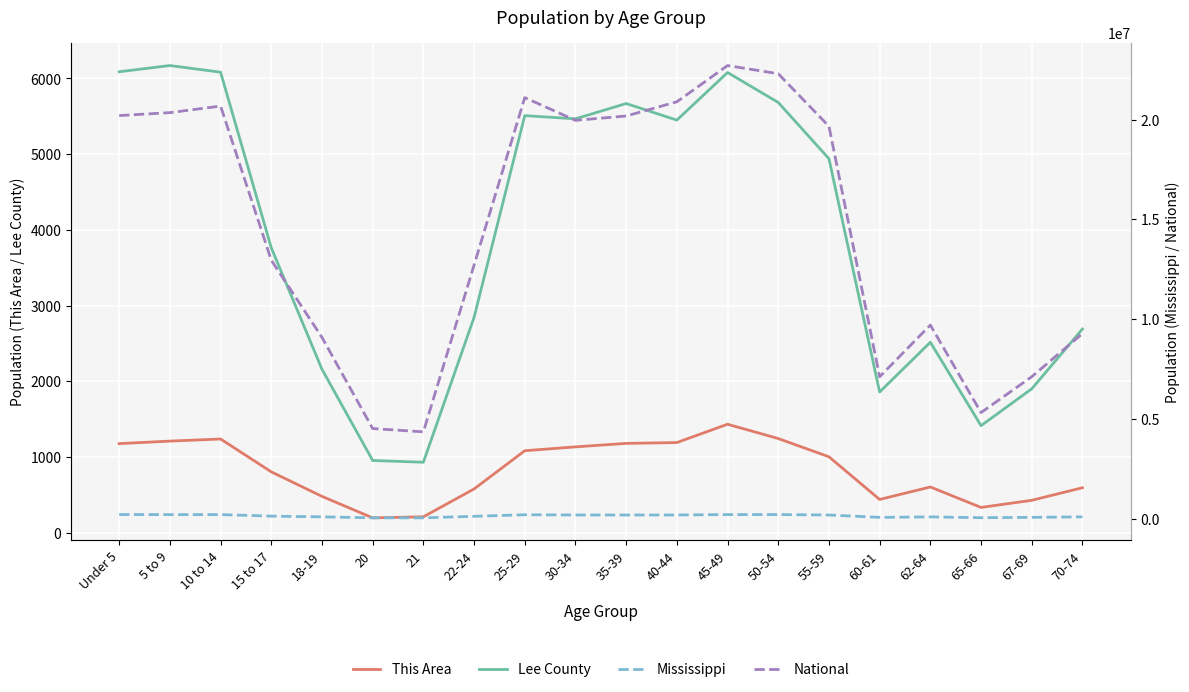

At which category does Lee County reach its first local valley?

21